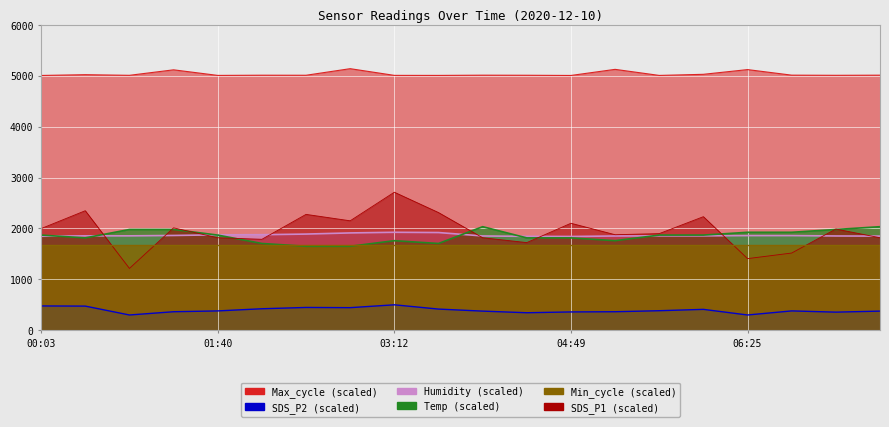

How many values in the SDS_P1 series are below 1989?

10